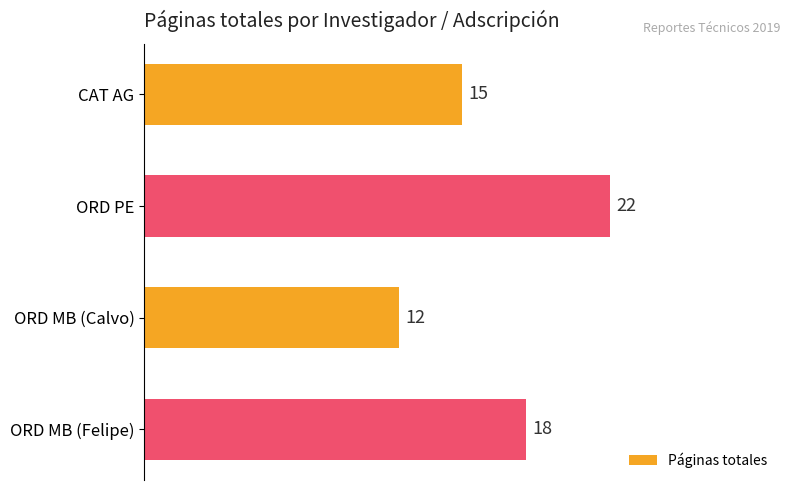

Reading bottom to top, extract all data points from this chart.

18	12	22	15